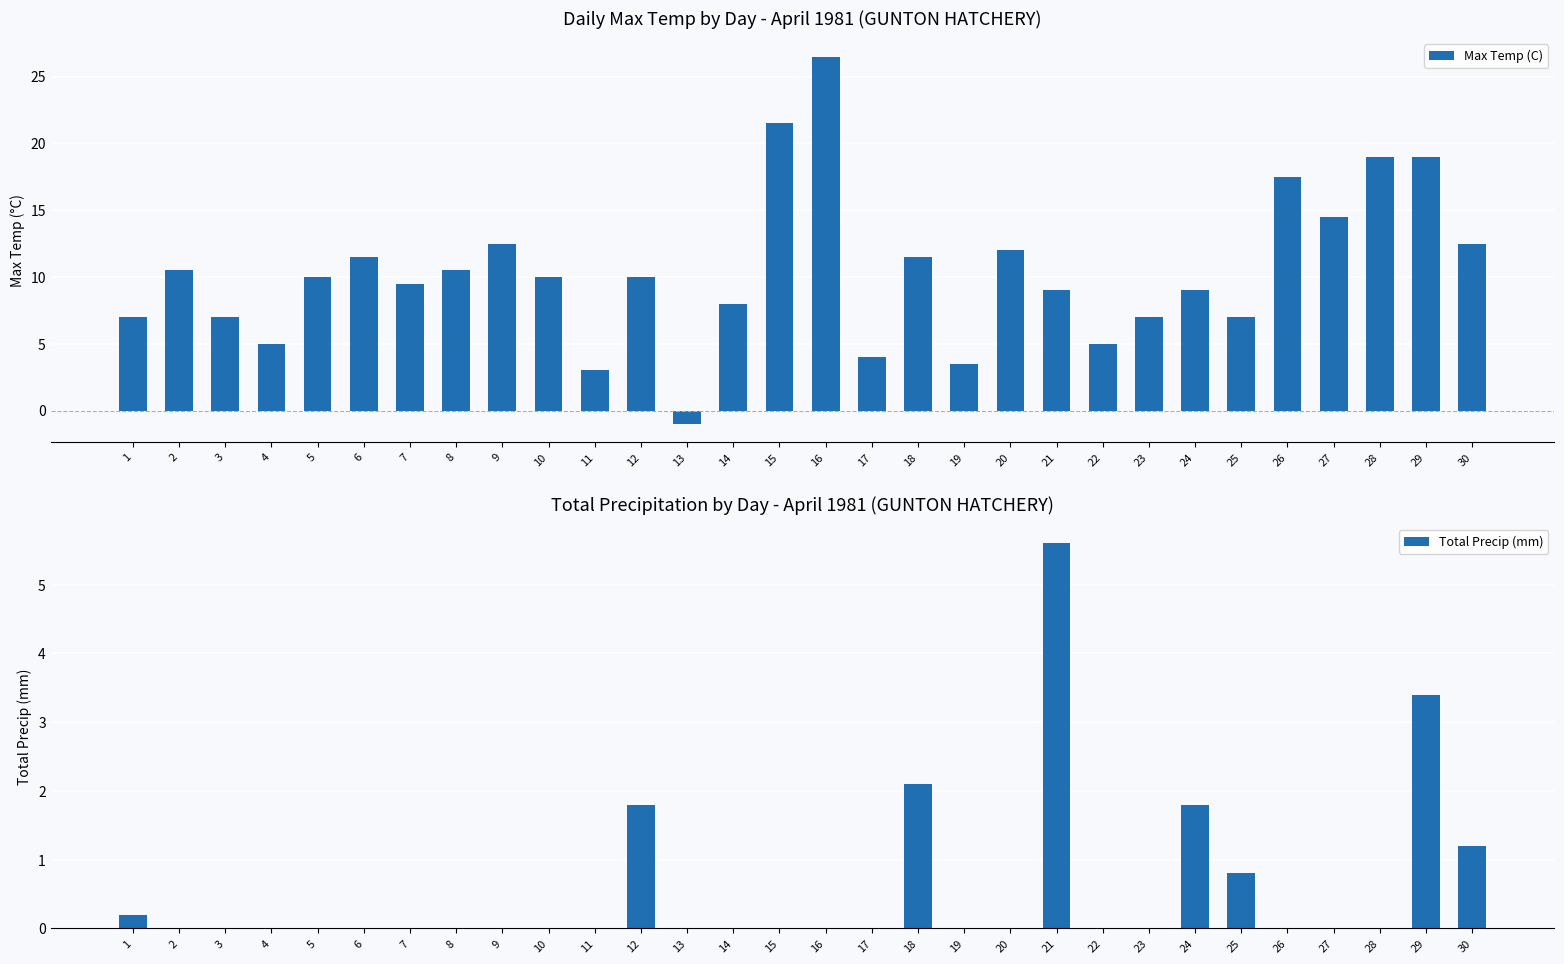

Rank the series at 5 from highest to lowest value.

Max Temp (C), Total Precip (mm)